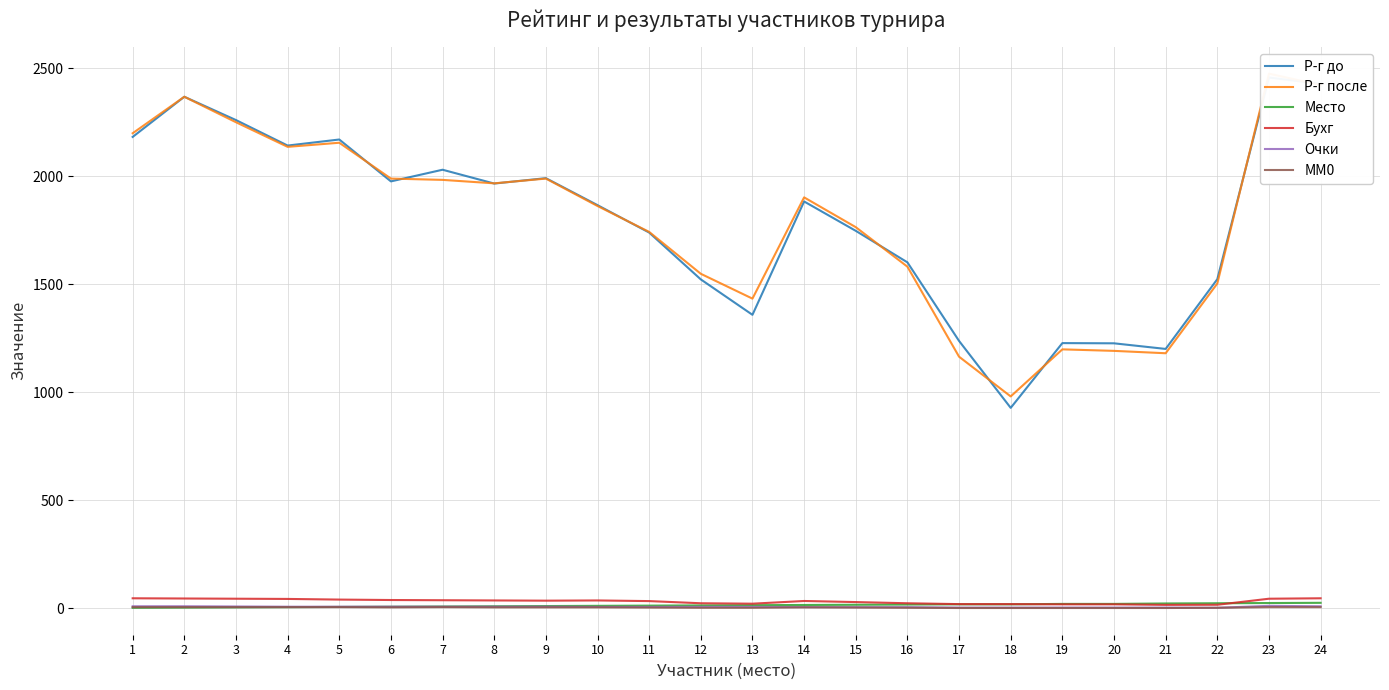

True or false: MM0 has a value of 4.2 at 8.

False